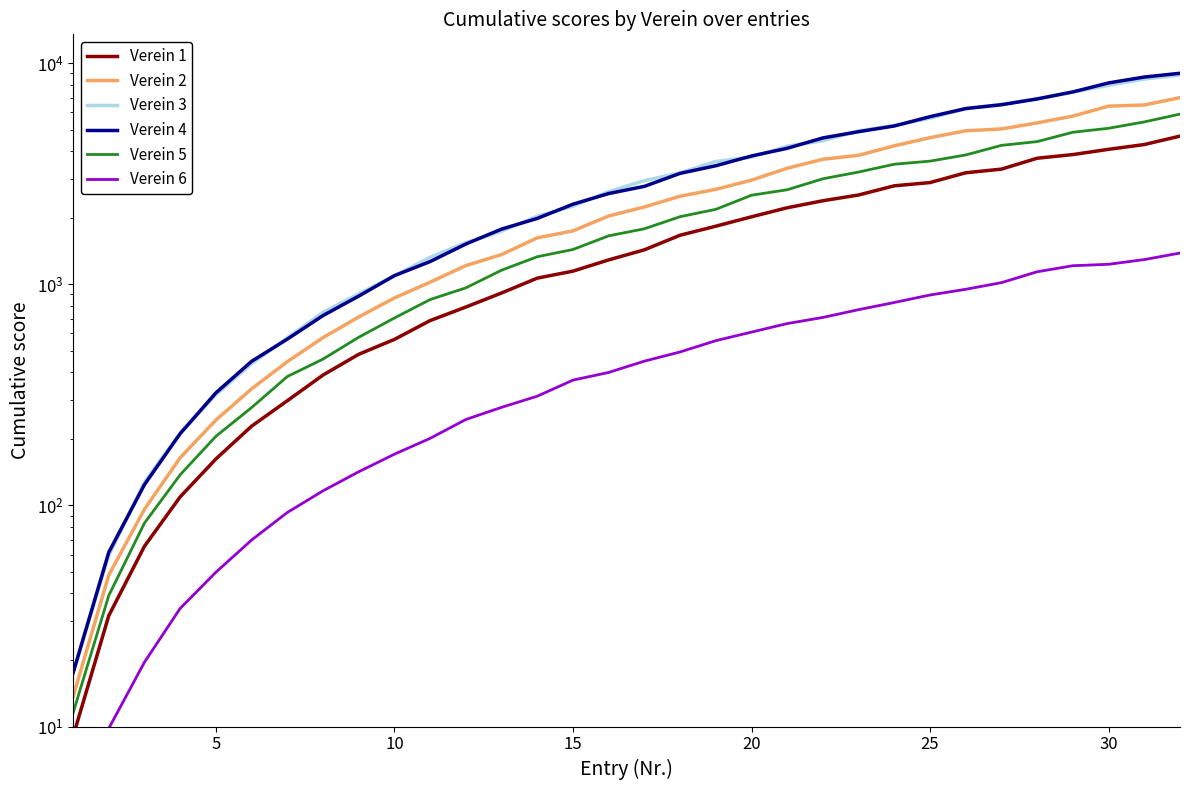

Reading left to right, list all the values displayed in this chart.

Verein 1: 9.0	31.7	65.4	109.4	162.3	228.4	297.7	389.0	482.8	563.9	685.9	789.8	914.3	1067.1	1147.8	1290.5	1433.4	1668.5	1833.1	2021.3	2220.9	2389.6	2537.2	2791.7	2887.2	3197.6	3321.3	3720.2	3864.8	4081.6	4290.6	4683.8
Verein 2: 13.7	48.4	96.2	164.5	243.5	336.9	447.2	574.2	712.1	868.1	1023.2	1215.9	1364.3	1623.1	1746.0	2039.0	2239.9	2503.8	2690.7	2961.4	3352.3	3681.1	3835.3	4235.9	4608.6	4951.0	5047.6	5373.8	5770.4	6399.4	6477.9	6995.0
Verein 3: 17.5	59.5	127.4	212.4	317.0	437.8	573.4	747.7	906.6	1093.8	1326.5	1542.9	1739.9	2034.4	2257.9	2629.2	2944.3	3194.3	3595.3	3765.3	4218.6	4466.1	4946.2	5233.3	5643.0	6230.3	6520.8	6911.3	7413.2	7942.0	8485.0	8840.4
Verein 4: 17.5	61.4	124.3	211.4	323.1	448.7	565.5	722.7	884.9	1095.4	1268.2	1522.3	1778.6	1987.6	2304.8	2575.6	2775.4	3177.8	3439.9	3808.4	4125.0	4596.9	4905.2	5205.3	5735.3	6241.6	6493.6	6897.3	7421.5	8149.8	8665.3	9012.4
Verein 5: 11.5	39.2	83.3	137.7	205.6	277.3	382.9	459.4	576.5	704.6	853.9	964.4	1159.1	1333.9	1438.1	1658.1	1784.4	2023.9	2184.6	2530.8	2679.1	3003.1	3222.4	3495.3	3608.8	3849.5	4253.4	4424.0	4875.5	5082.7	5430.6	5891.0
Verein 6: 2.7	9.8	19.6	34.3	49.9	69.8	93.0	116.5	142.1	170.6	201.2	244.9	277.8	312.1	369.0	399.7	449.6	494.7	556.3	608.4	665.0	708.7	768.6	828.2	895.4	950.2	1018.3	1140.3	1214.4	1232.7	1294.5	1385.9